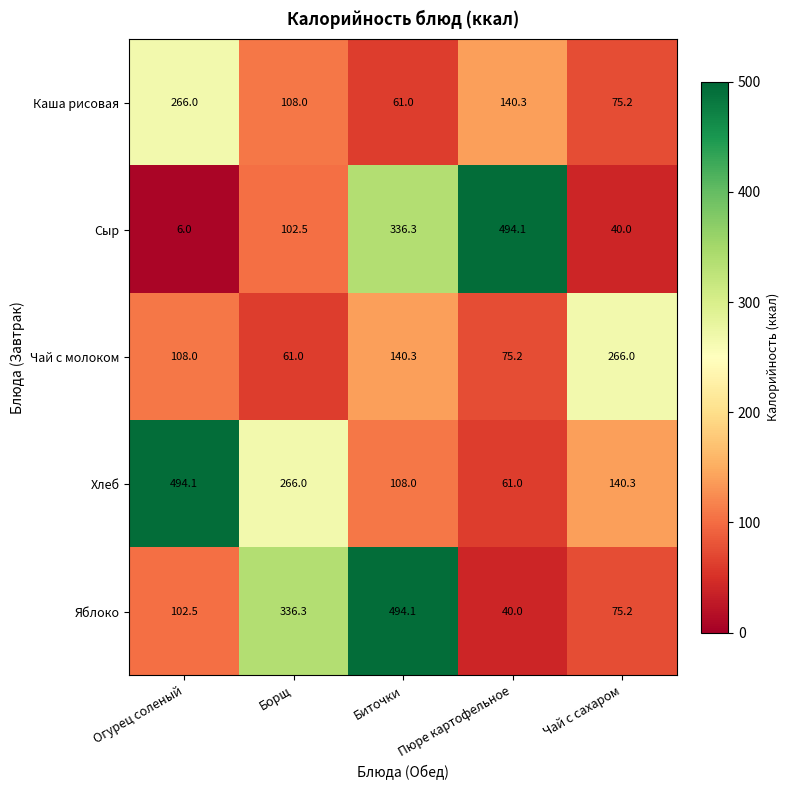

Rank the series at Биточки from highest to lowest value.

Яблоко, Сыр, Чай с молоком, Хлеб, Каша рисовая